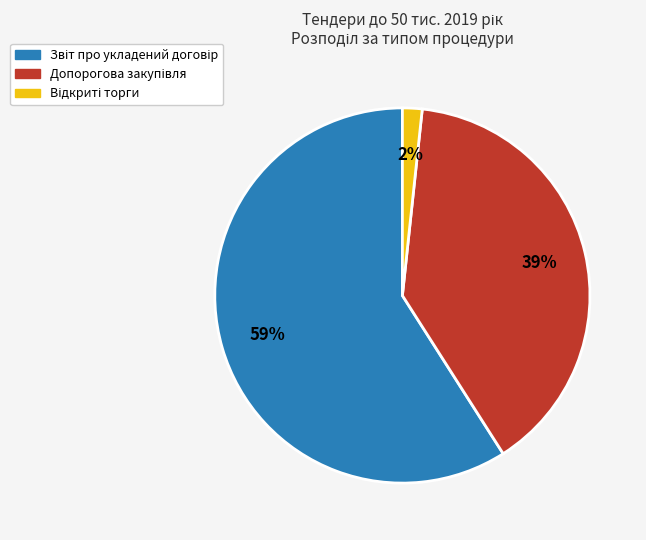

To the nearest percent, what is the difference between the largest and smallest slice percentages?

57%